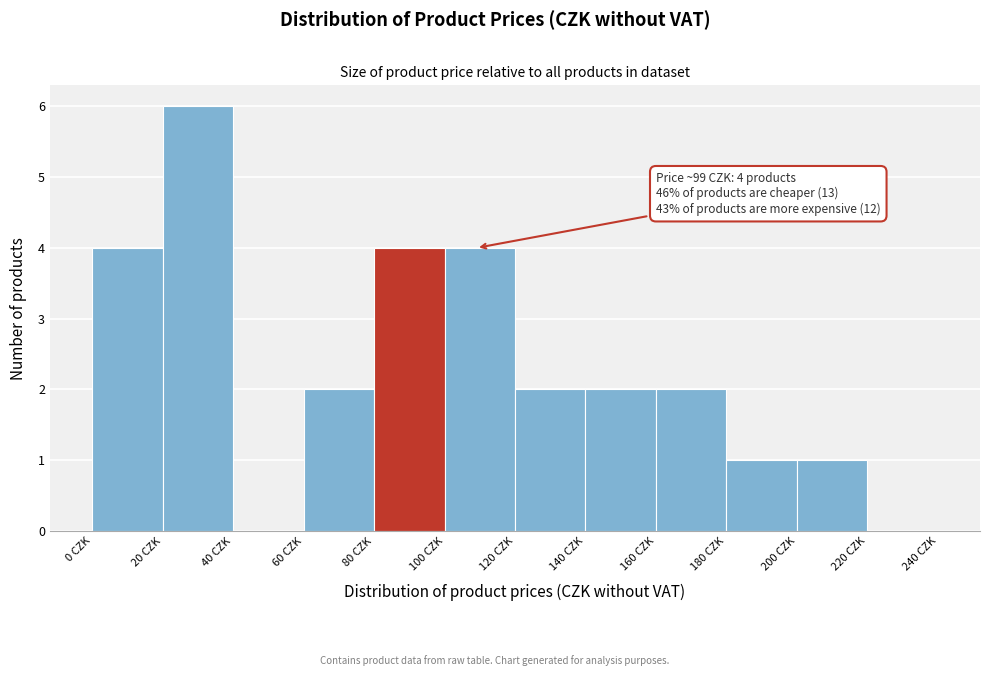

Over which range of the x-axis is the bar tallest?

20 to 40